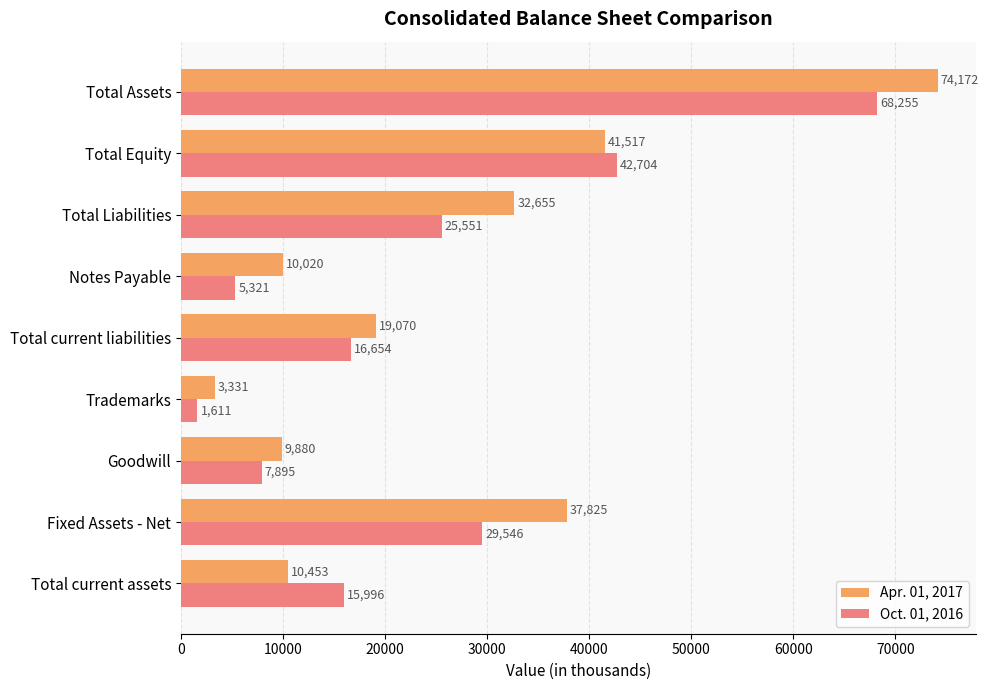

Which label corresponds to the smallest value in the chart?

Trademarks